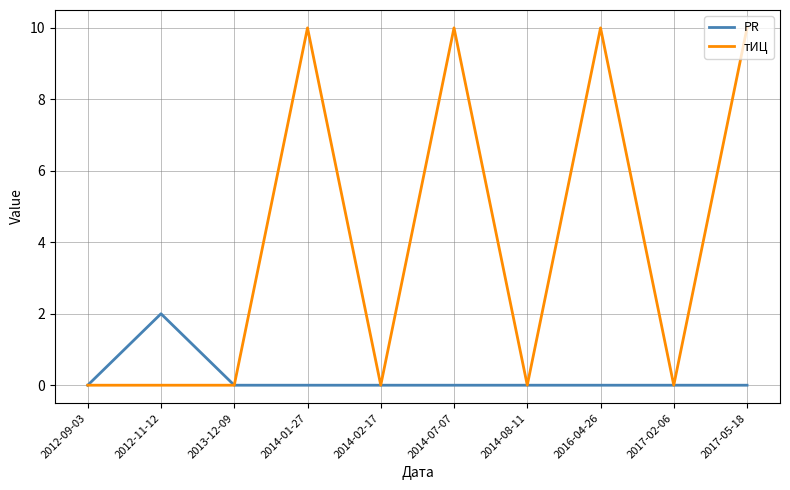

Which series has the widest spread of values?

тИЦ